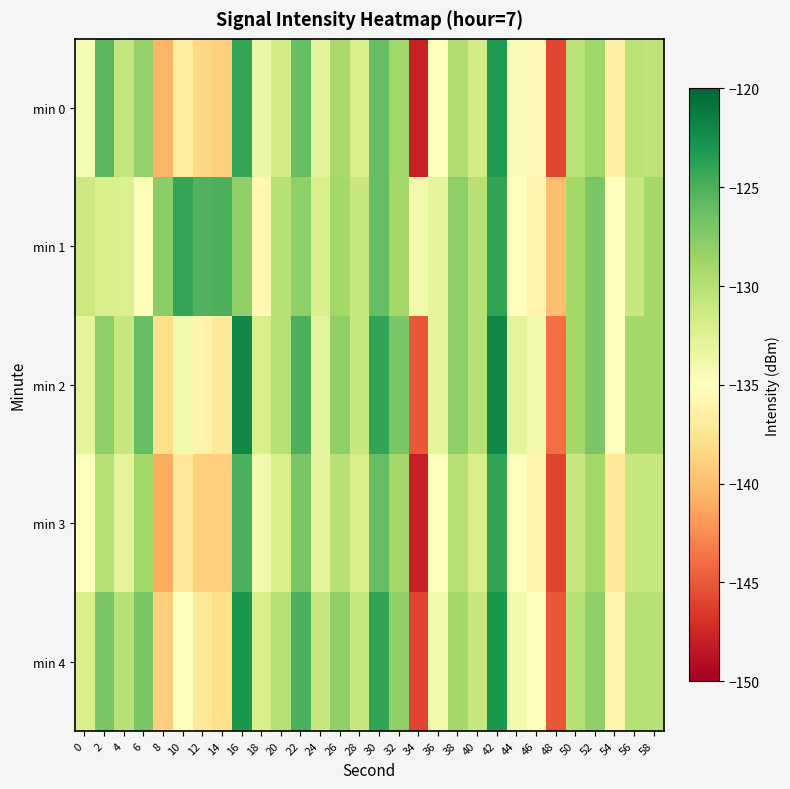

Which series changed the most between 6 and 46?

min 2